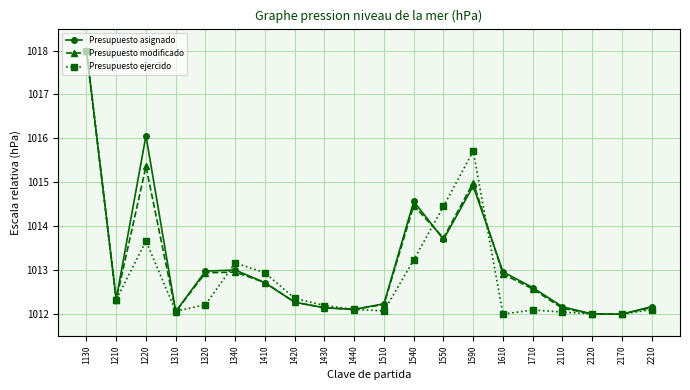

How many lines are shown in the chart?

3